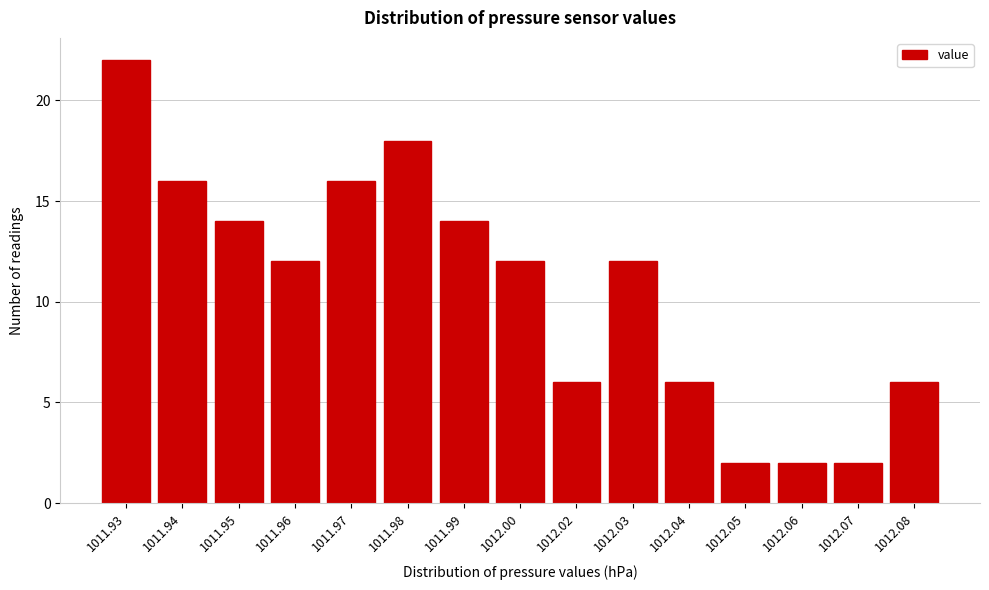

Reading left to right, transcribe all the data shown in this chart.

1011.93=22	1011.94=16	1011.95=14	1011.96=12	1011.97=16	1011.98=18	1011.99=14	1012.00=12	1012.02=6	1012.03=12	1012.04=6	1012.05=2	1012.06=2	1012.07=2	1012.08=6